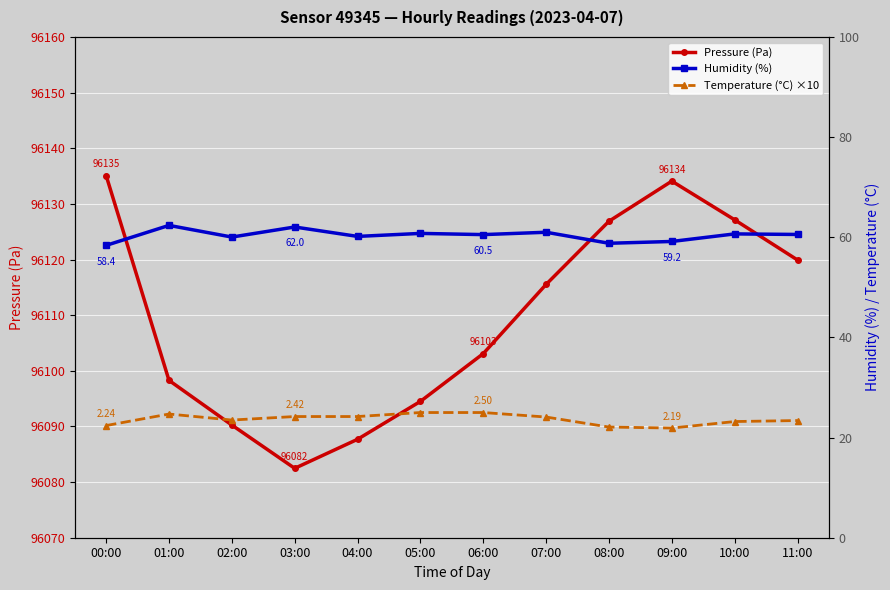

How many values in the Humidity (%) series are below 60?

3